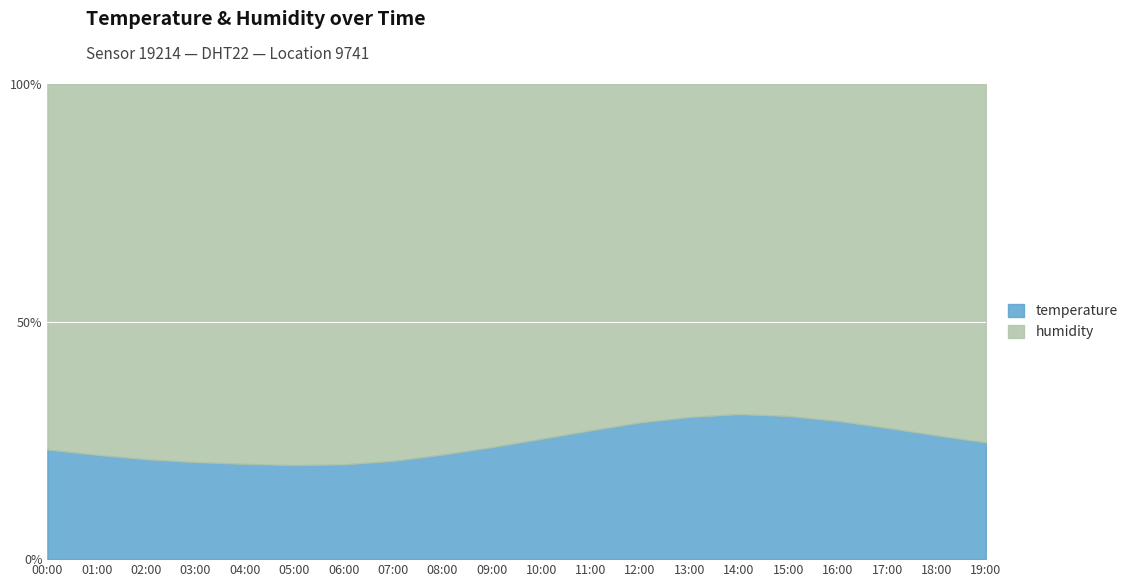

In temperature, how many points are higher than both neighbors (excluding endpoints)?

1